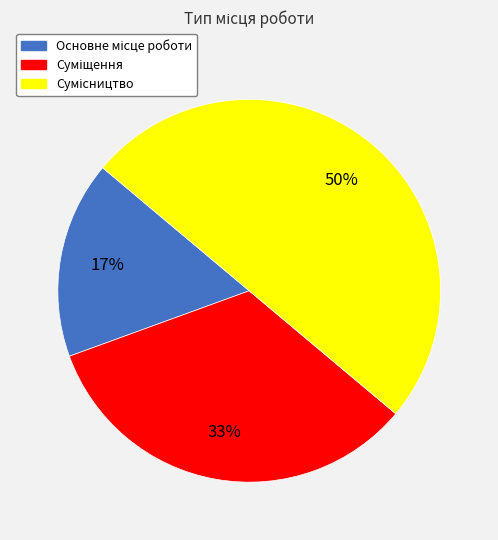

To the nearest percent, what is the average slice percentage?

33%